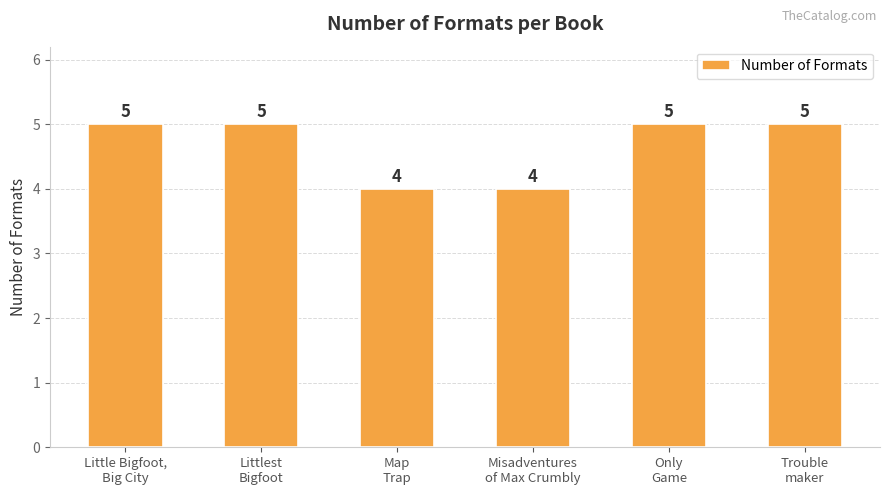

Is it true that the value at Littlest
Bigfoot is 5?

True